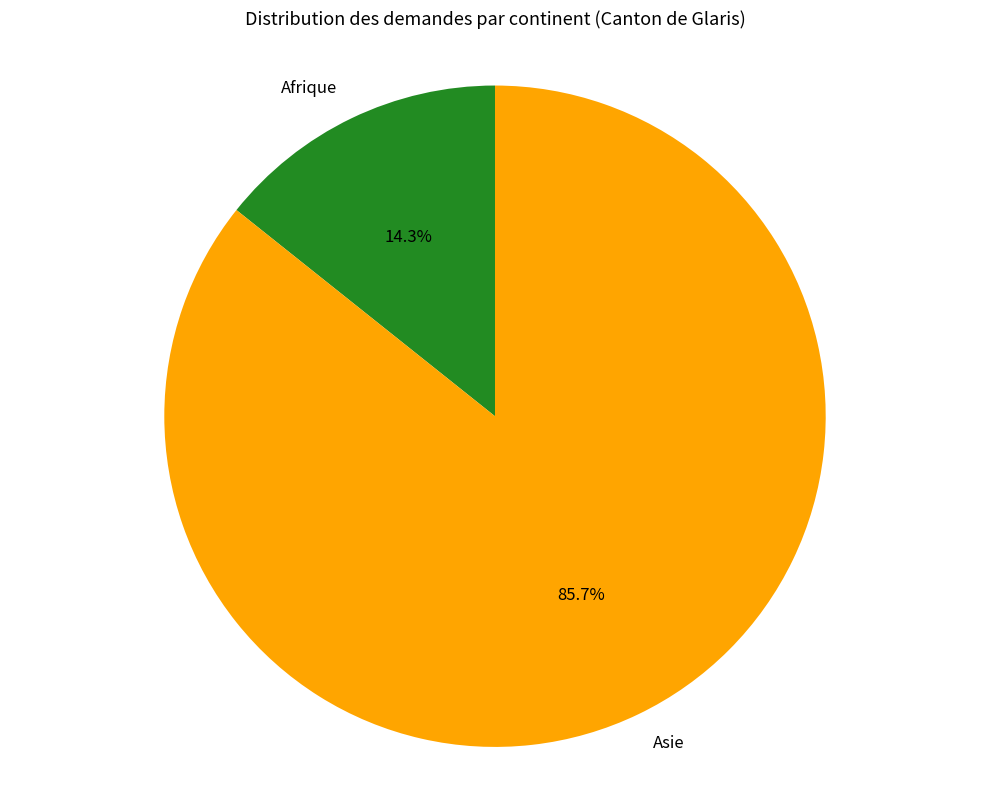

How many segments does this pie chart have?

2